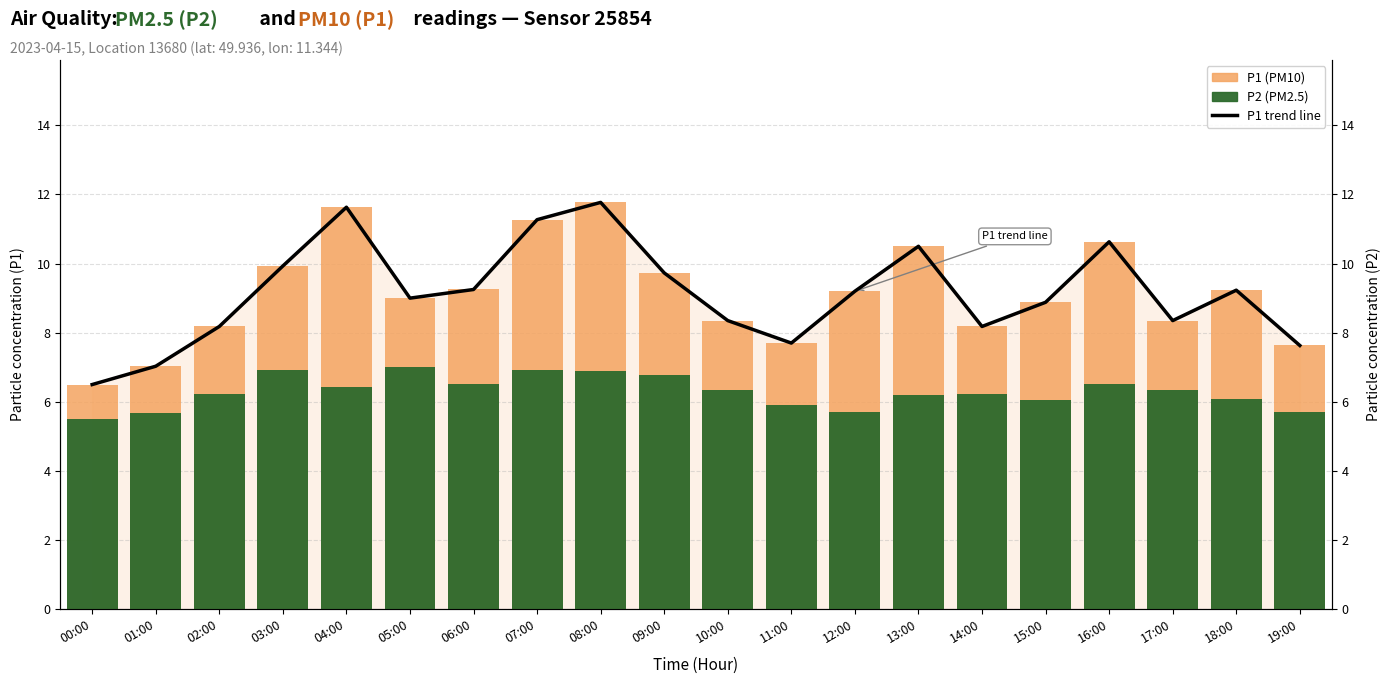

What is the label of the 13th bar from the right?

07:00